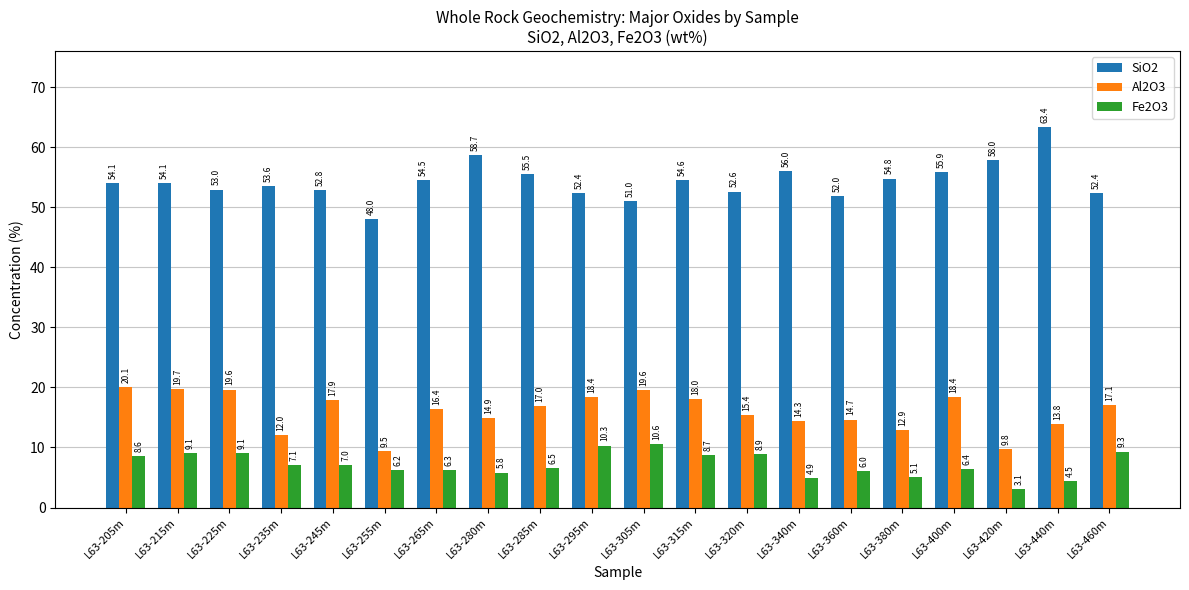

What is the greatest value displayed?

63.4